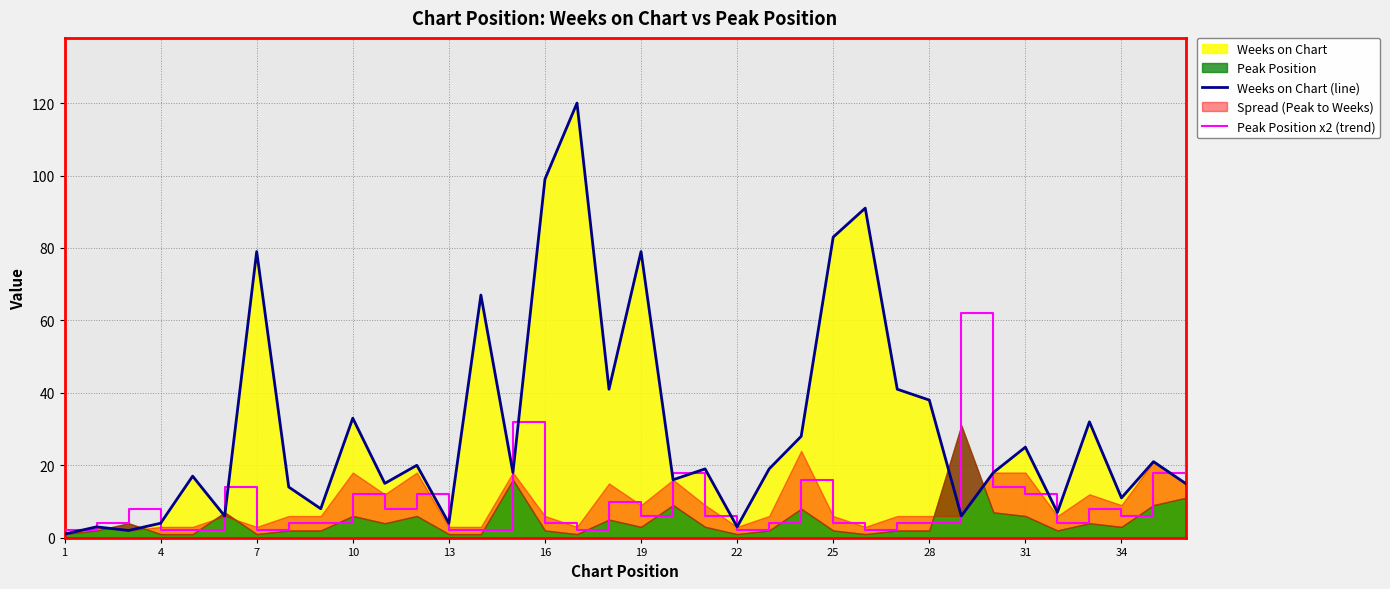

Is the value of Weeks on Chart (line) at 10 greater than the value of Peak Position x2 (trend) at 31?

Yes